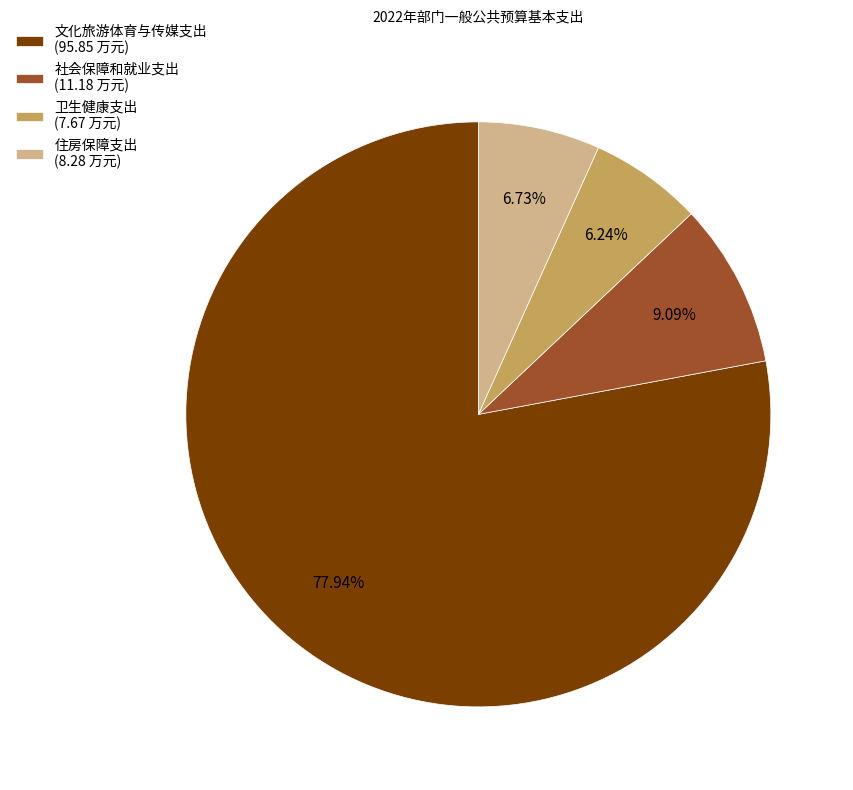

To the nearest percent, what is the difference between the largest and smallest slice percentages?

72%